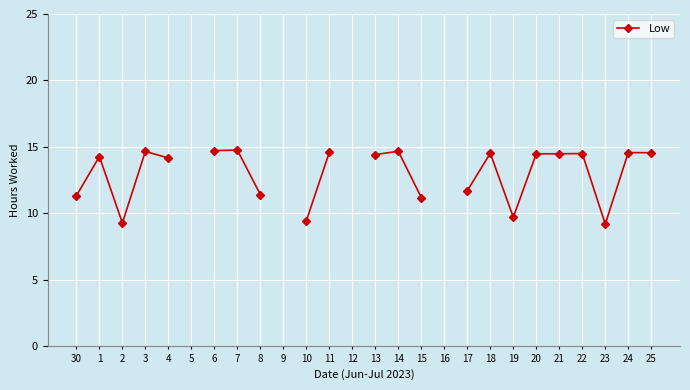

What is the difference between the maximum and minimum values?

5.6